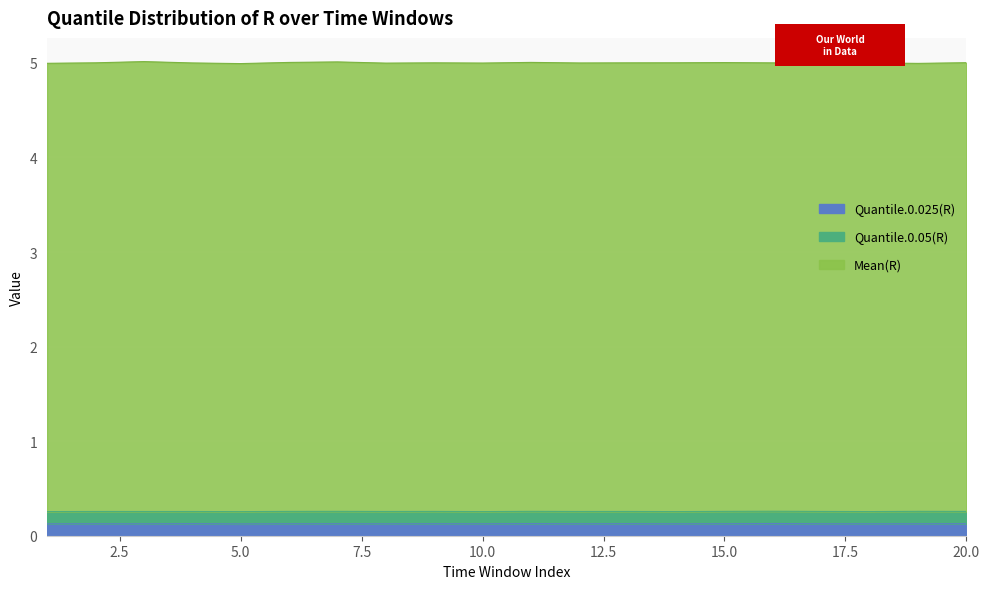

Where does the Mean(R) series first go above 5?

2